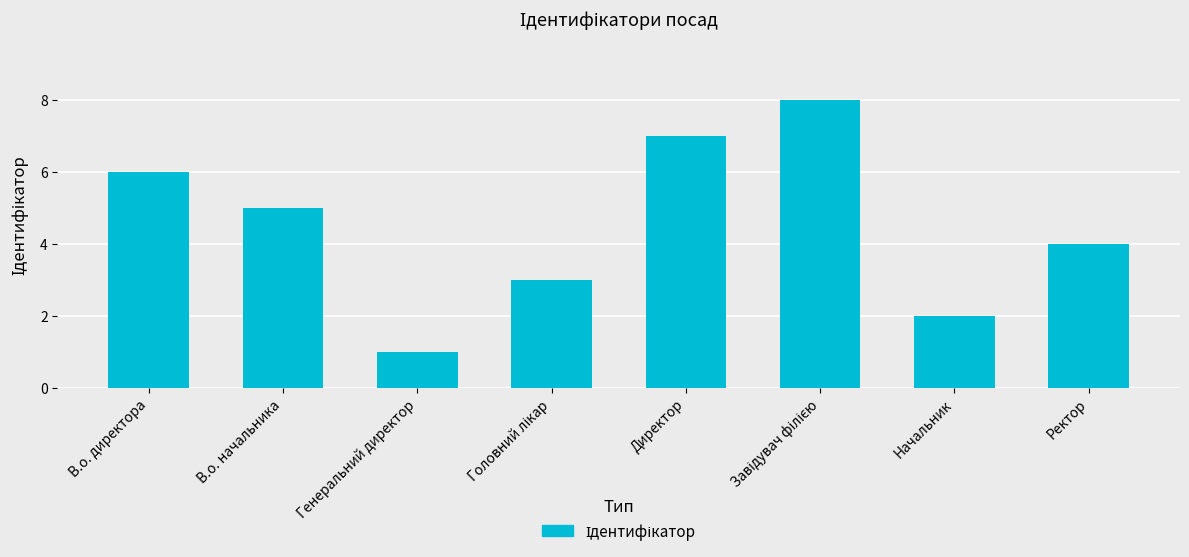

Reading left to right, what are all the values shown in this chart?

6	5	1	3	7	8	2	4